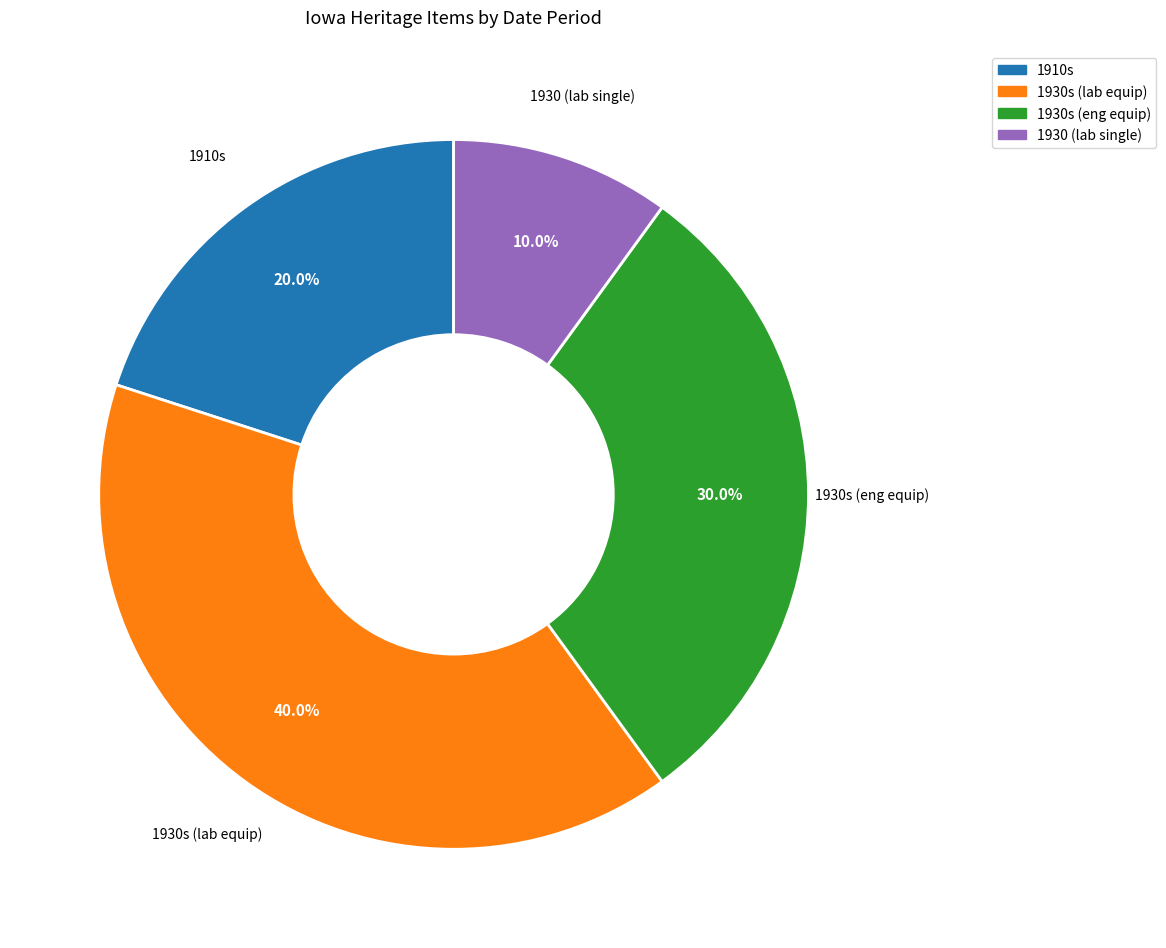

How many segments does this pie chart have?

4